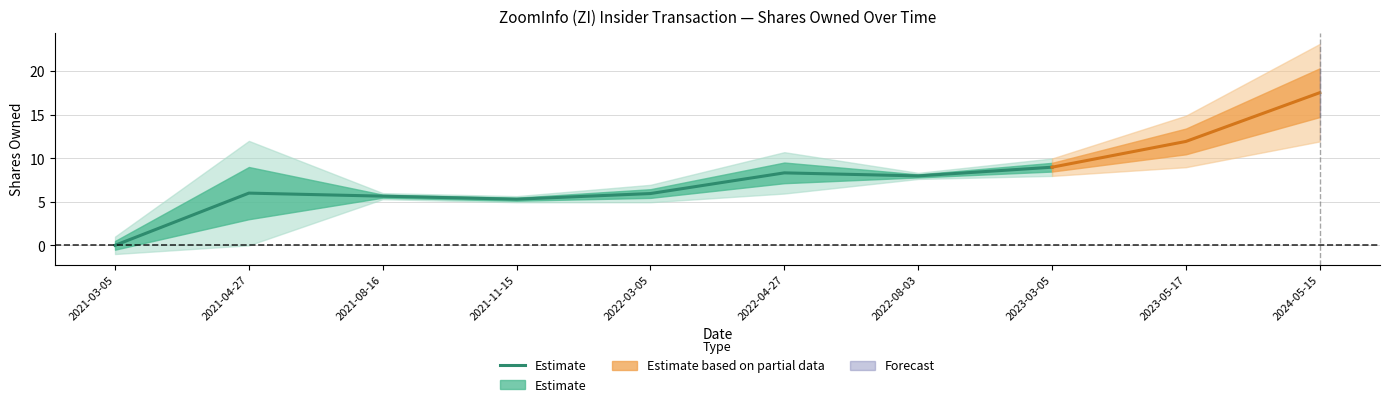

Which category has the highest value across all series?

2023-03-05